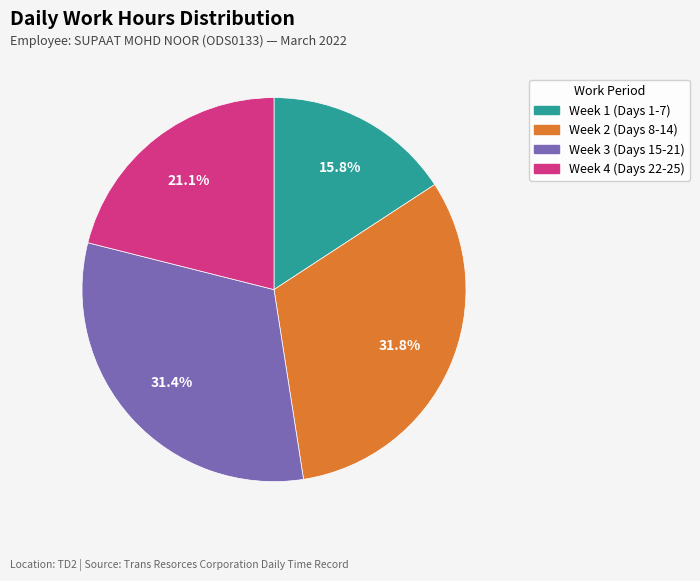

Is there any slice that represents more than half of the pie?

No